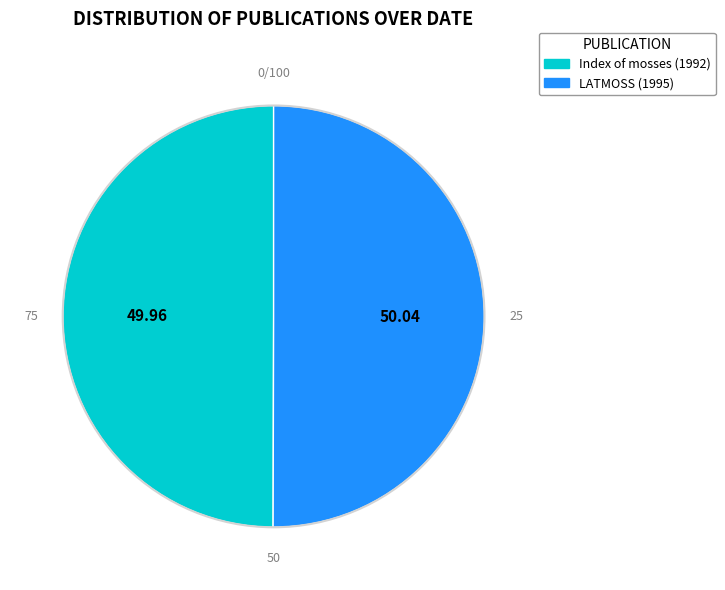

What is the ratio of the value at LATMOSS (1995) to the value at Index of mosses (1992)?

1.0